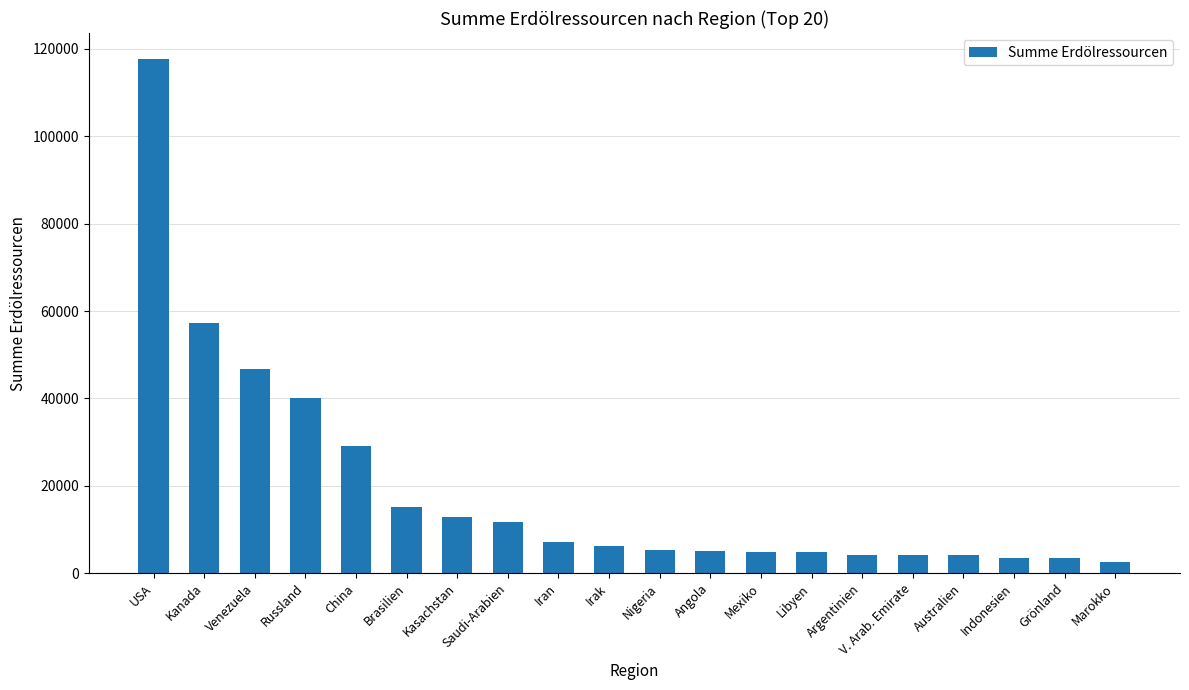

Approximately how many times larger is the value at Brasilien compared to Venezuela?

0.3